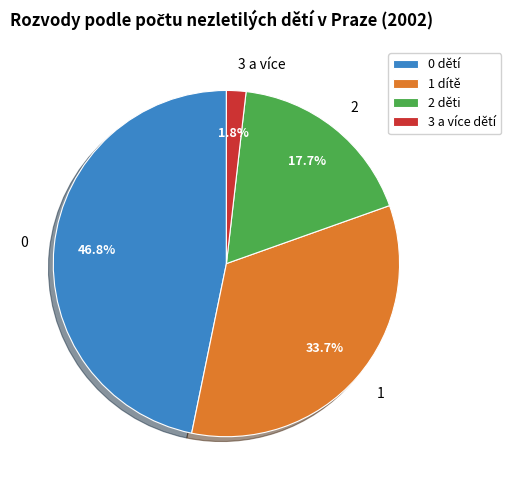

To the nearest percent, what is the average slice percentage?

25%